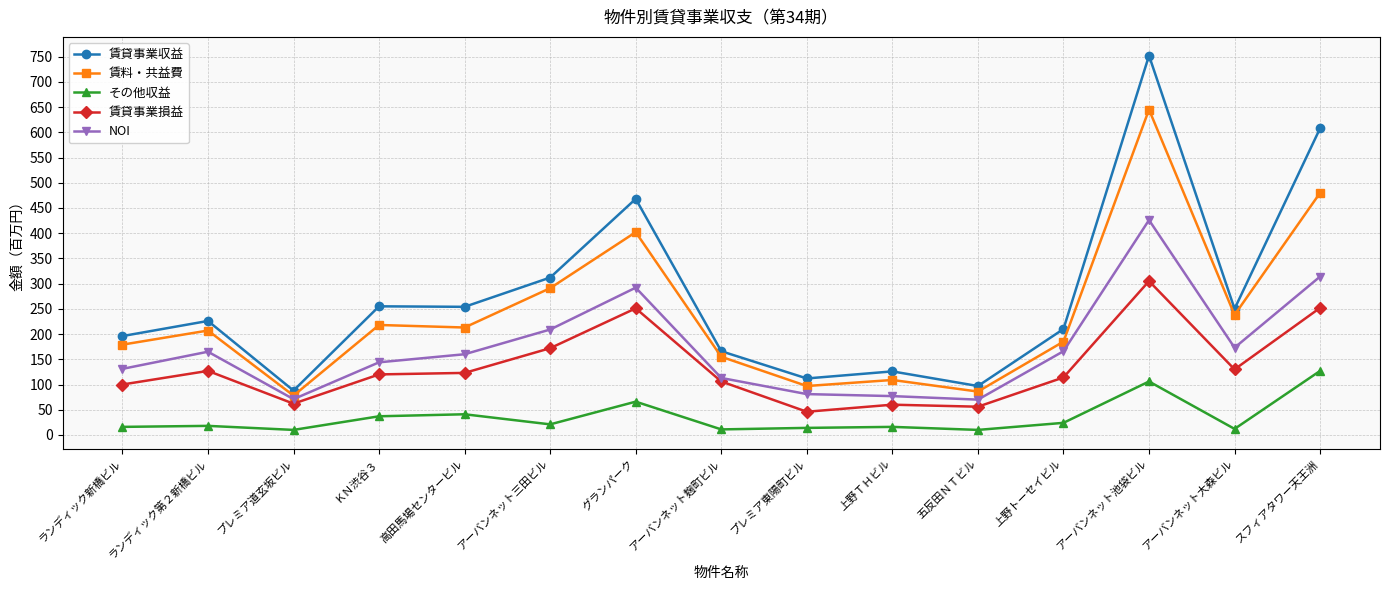

What is the maximum value for 賃貸事業収益?

752